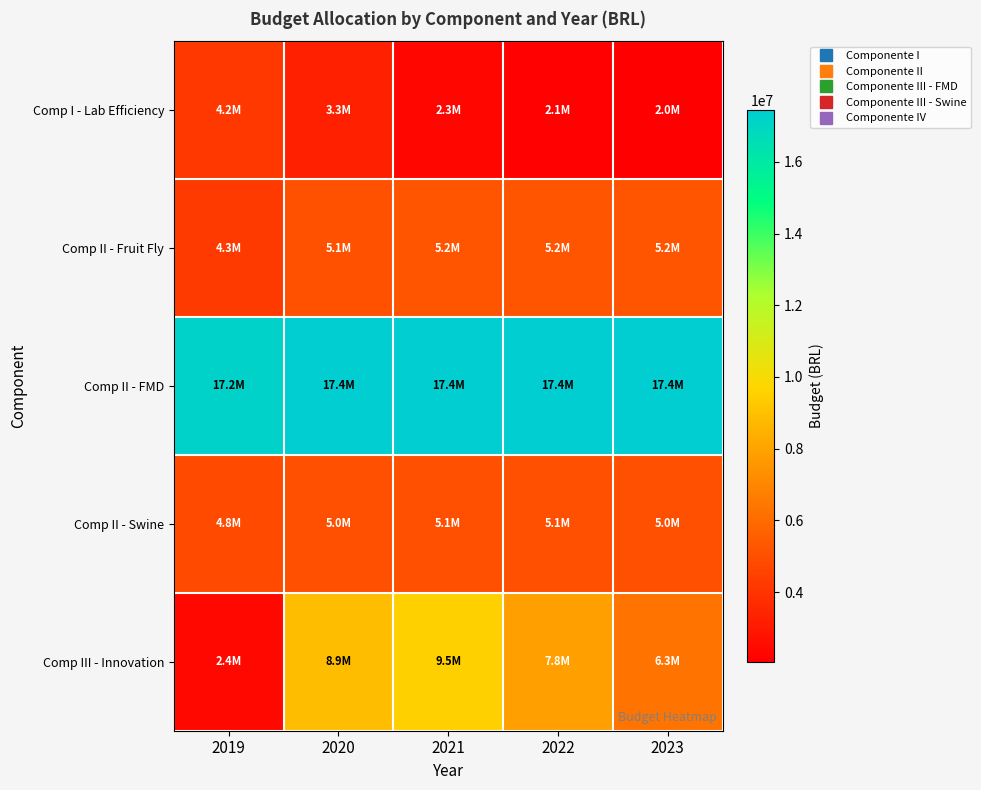

What is the maximum value shown in the chart?

17450000